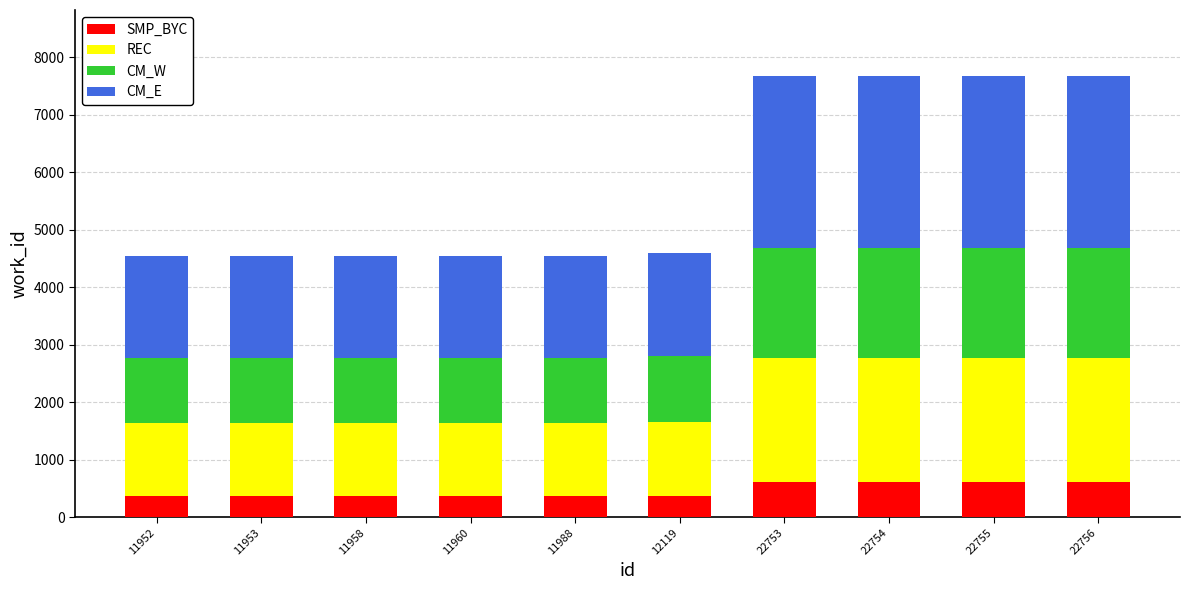

What is the maximum value for SMP_BYC?

614.0